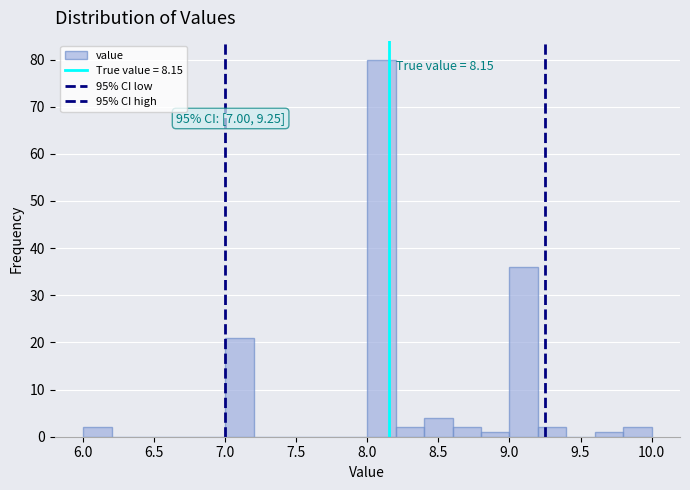

Which range on the x-axis has the tallest bar?

8.0 to 8.2